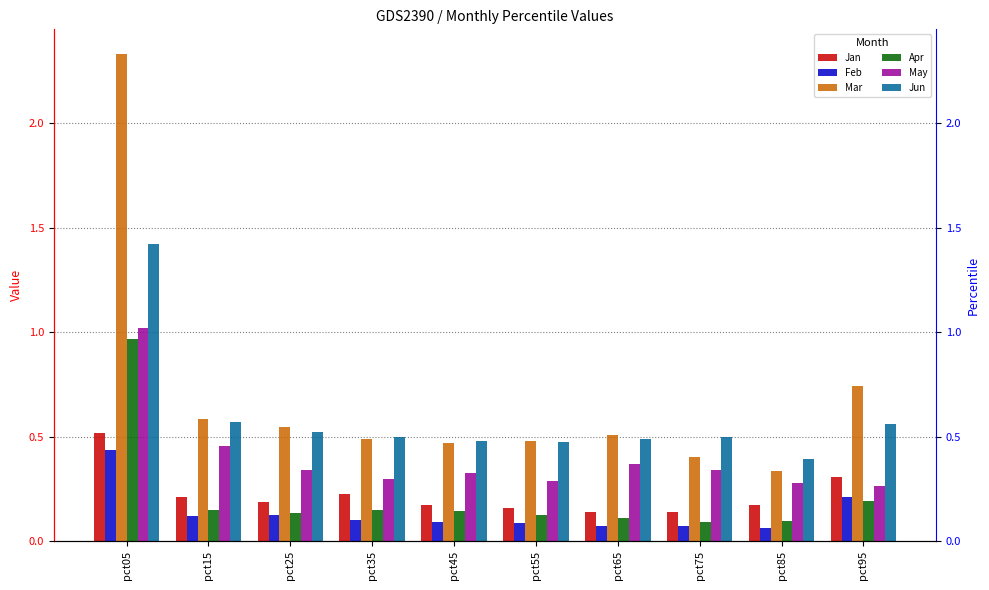

What is the total value across all series at pct25?

1.9